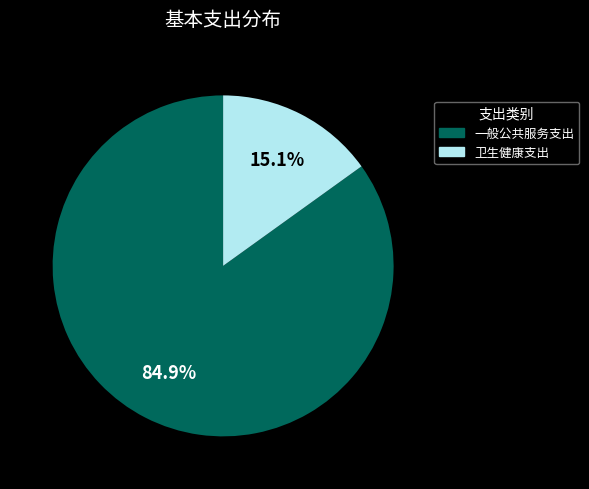

Does any single category account for the majority?

Yes